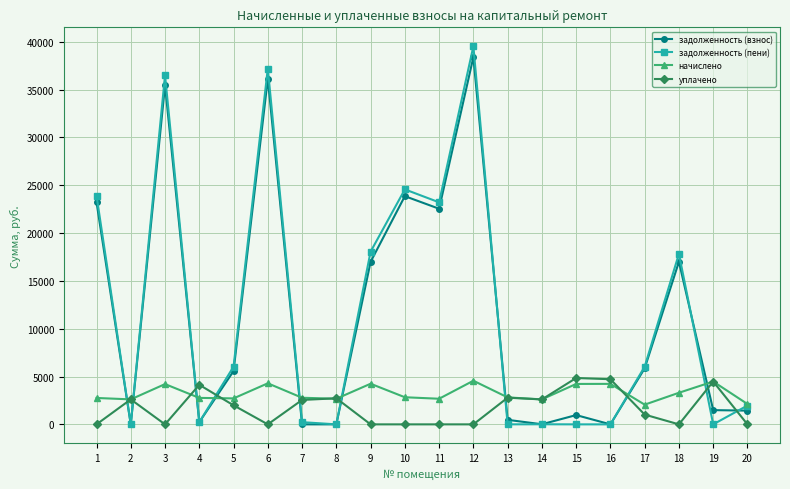

Is it true that задолженность (пени) equals 6033.5 at 5?

True